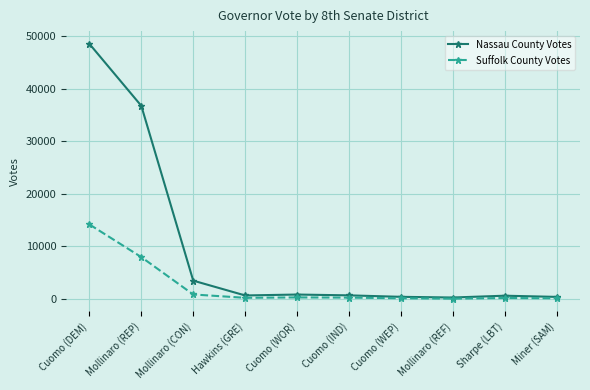

Which series has the widest spread of values?

Nassau County Votes